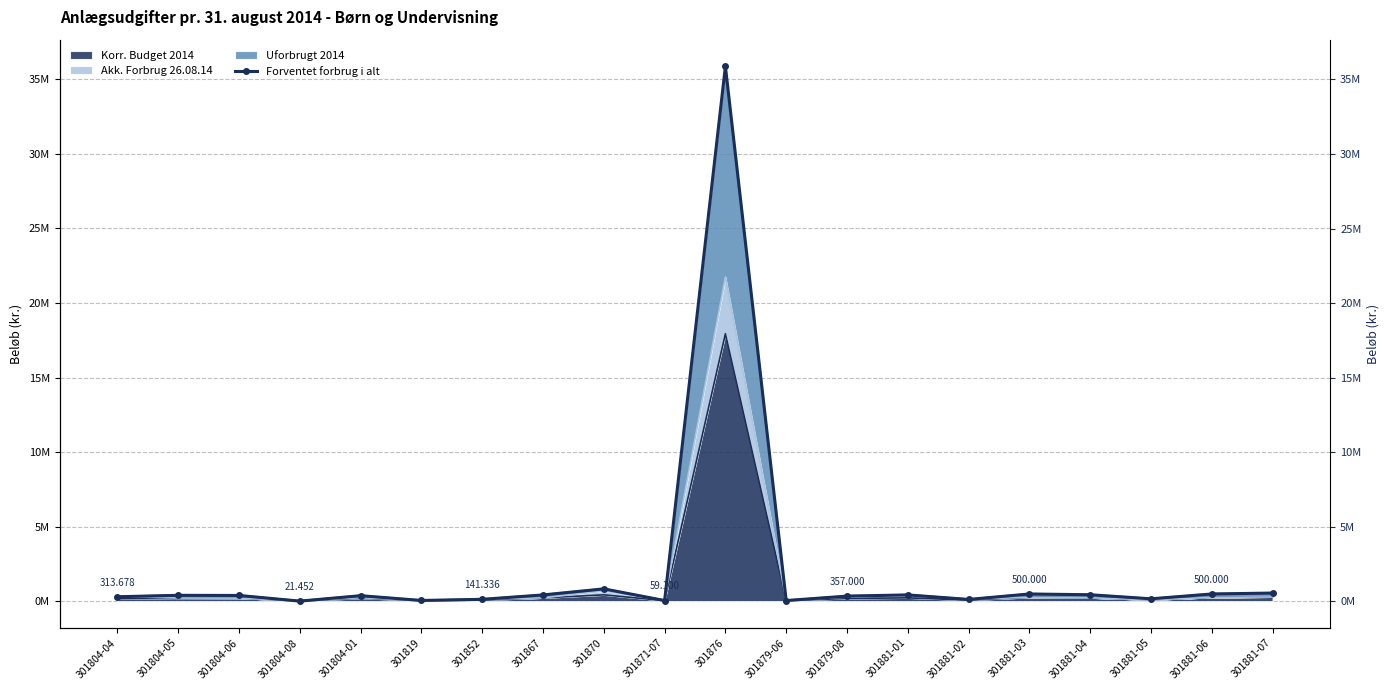

What is the label of the 18th point from the right?

301804-06